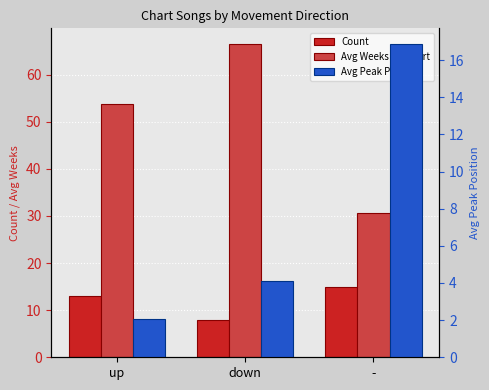

How many bars are there in total?

9